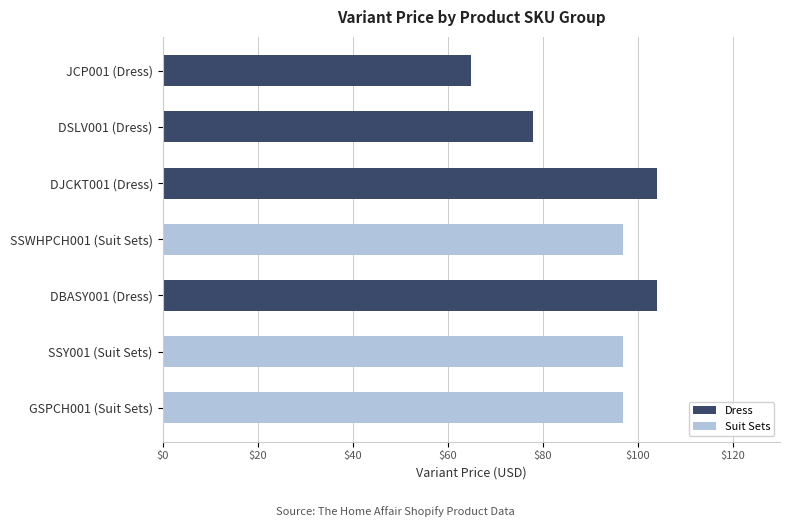

Is it true that the value at DJCKT001 (Dress) is 148?

False